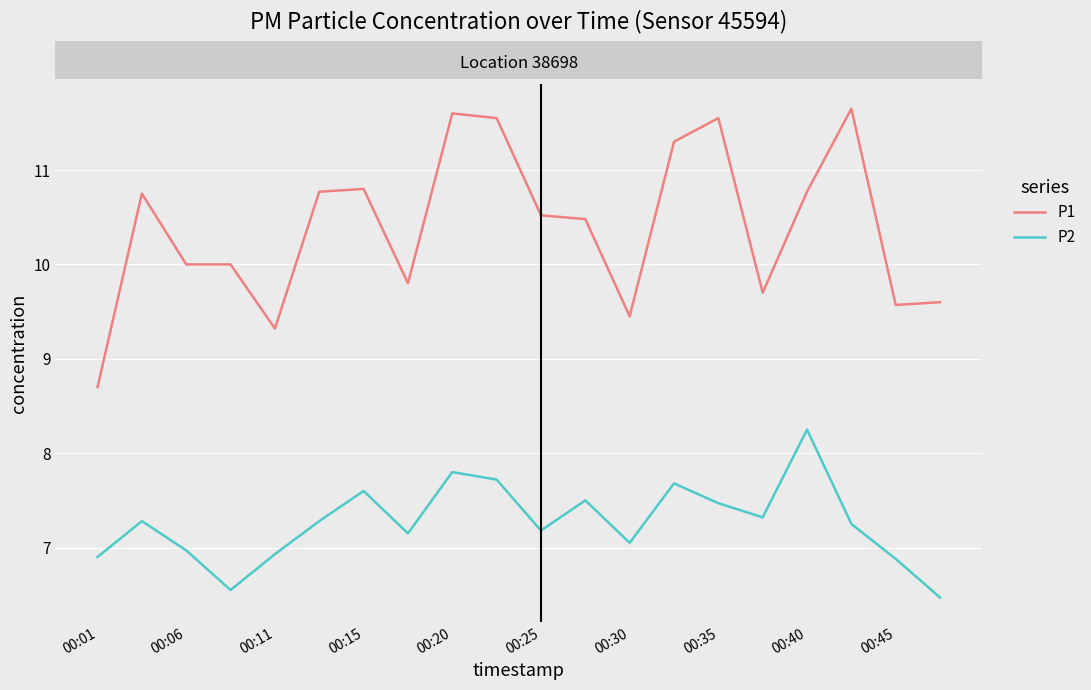

Which series has the largest total across all categories?

P1